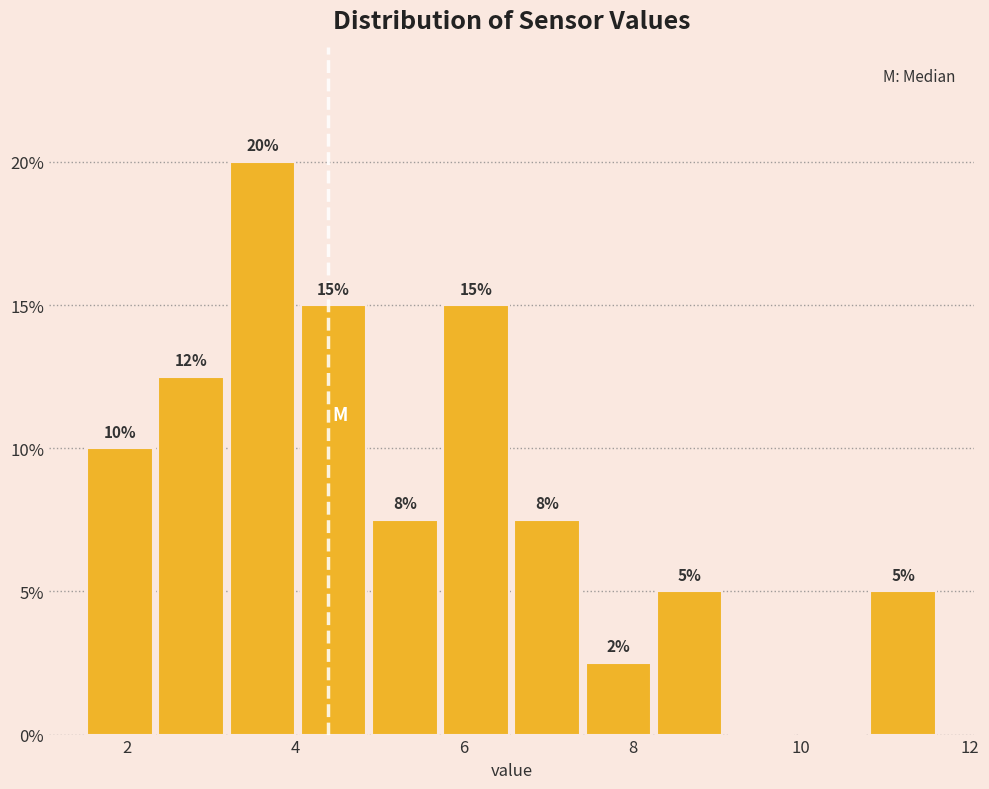

Which range on the x-axis has the tallest bar?

3.2 to 4.0